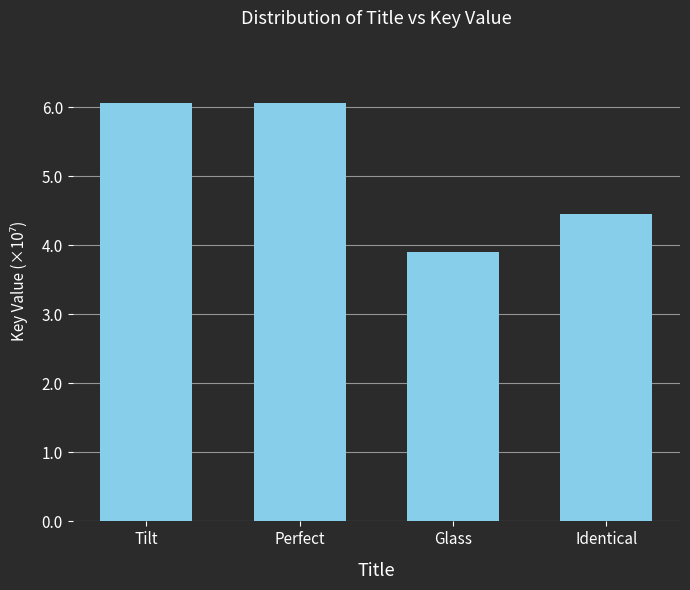

What is the change in value from Tilt to Perfect?

-2436